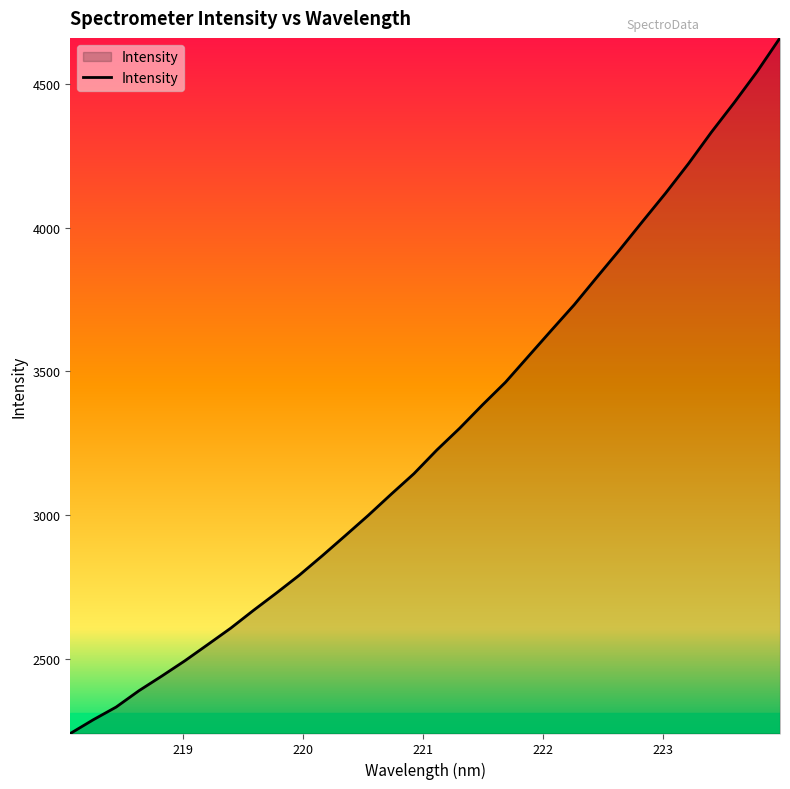

What is the smallest value displayed?

2240.6